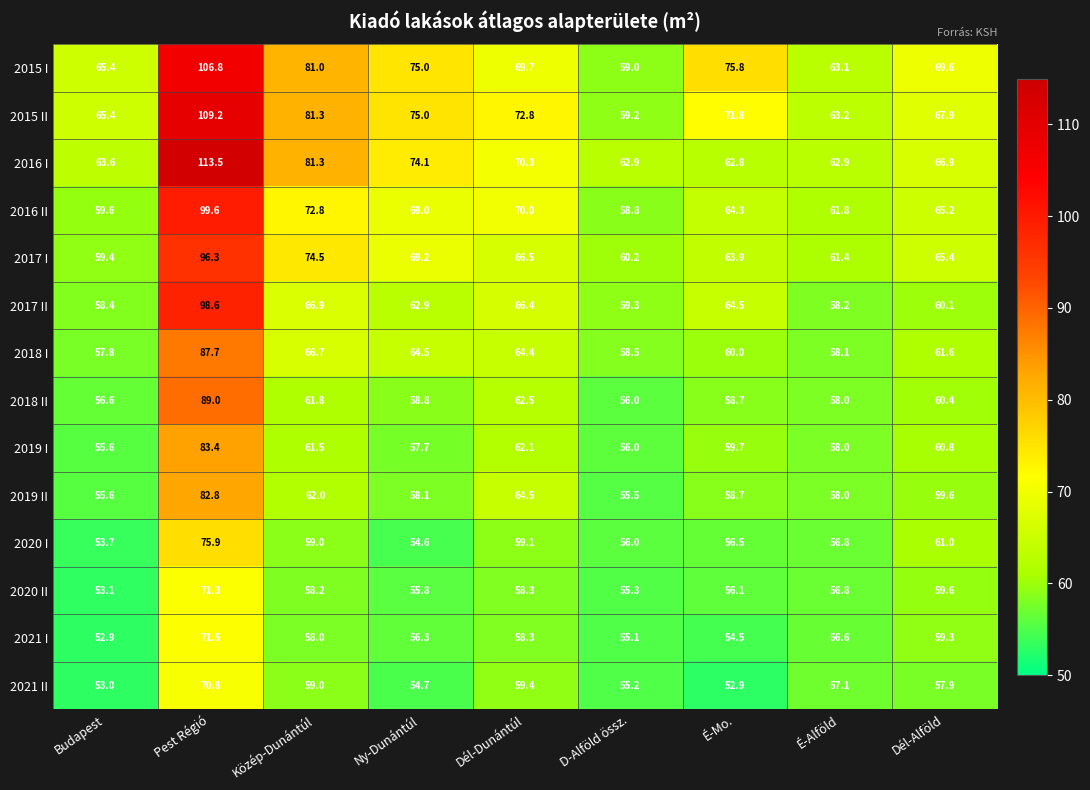

How many series are shown in this chart?

14